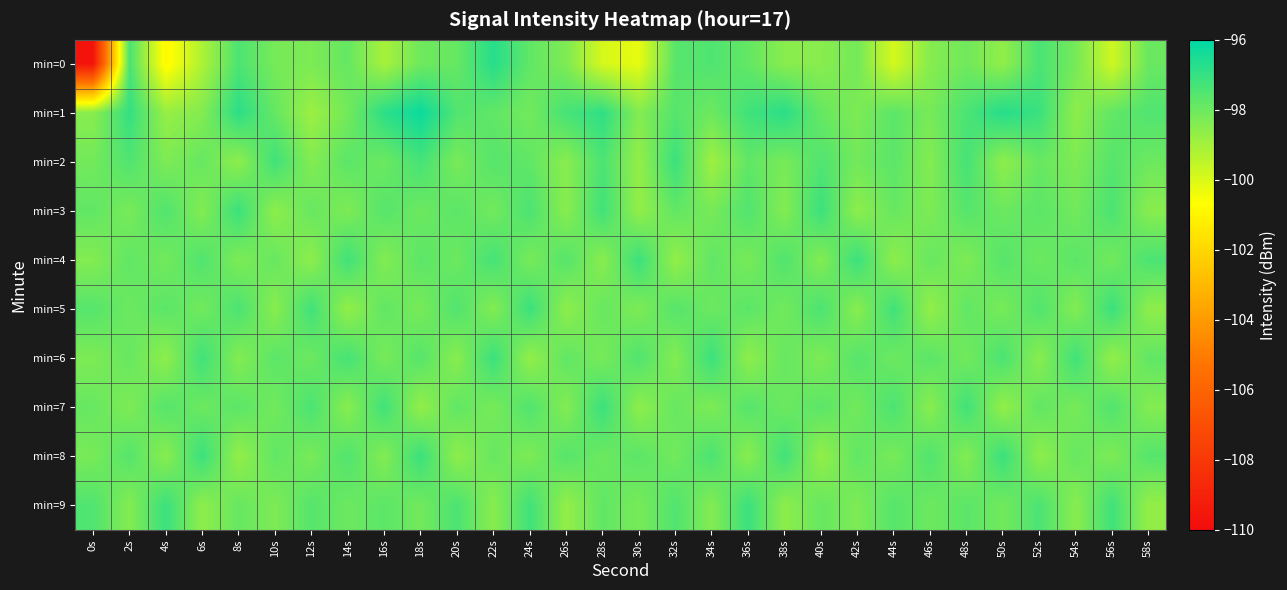

Reading right to left, transcribe all the data shown in this chart.

min=0: 58s=-97.9	56s=-99.8	54s=-98.2	52s=-97.4	50s=-98.7	48s=-98.1	46s=-98.5	44s=-99.9	42s=-98.1	40s=-98.5	38s=-98.5	36s=-97.8	34s=-97.5	32s=-97.6	30s=-100.2	28s=-99.9	26s=-98.3	24s=-97.8	22s=-96.7	20s=-97.9	18s=-98.1	16s=-99.0	14s=-97.9	12s=-98.3	10s=-98.2	8s=-97.4	6s=-99.2	4s=-100.9	2s=-97.4	0s=-109.7
min=1: 58s=-97.5	56s=-97.8	54s=-98.6	52s=-97.1	50s=-96.7	48s=-97.4	46s=-98.2	44s=-97.7	42s=-98.3	40s=-97.9	38s=-96.8	36s=-97.2	34s=-98.0	32s=-97.6	30s=-98.4	28s=-96.9	26s=-97.3	24s=-98.1	22s=-97.8	20s=-97.5	18s=-96.2	16s=-96.8	14s=-98.1	12s=-98.8	10s=-97.9	8s=-96.8	6s=-98.4	4s=-98.8	2s=-97.0	0s=-98.5
min=2: 58s=-98.0	56s=-97.6	54s=-98.3	52s=-97.9	50s=-98.6	48s=-97.3	46s=-98.4	44s=-97.7	42s=-98.1	40s=-97.5	38s=-98.2	36s=-97.8	34s=-98.9	32s=-97.1	30s=-98.7	28s=-97.4	26s=-98.5	24s=-97.8	22s=-97.6	20s=-98.2	18s=-97.3	16s=-98.0	14s=-97.7	12s=-98.4	10s=-97.2	8s=-98.6	6s=-97.9	4s=-98.3	2s=-97.5	0s=-98.1
min=3: 58s=-98.5	56s=-97.4	54s=-98.1	52s=-97.7	50s=-98.0	48s=-97.6	46s=-98.3	44s=-97.9	42s=-98.6	40s=-97.1	38s=-98.4	36s=-97.5	34s=-98.2	32s=-97.8	30s=-98.7	28s=-97.2	26s=-98.5	24s=-97.4	22s=-98.1	20s=-97.7	18s=-98.0	16s=-97.6	14s=-98.3	12s=-97.9	10s=-98.6	8s=-97.1	6s=-98.4	4s=-97.5	2s=-98.2	0s=-97.8
min=4: 58s=-97.4	56s=-98.1	54s=-97.7	52s=-98.0	50s=-97.6	48s=-98.3	46s=-97.9	44s=-98.6	42s=-97.1	40s=-98.4	38s=-97.5	36s=-98.2	34s=-97.8	32s=-98.7	30s=-97.1	28s=-98.5	26s=-97.6	24s=-98.2	22s=-97.3	20s=-98.0	18s=-97.7	16s=-98.4	14s=-97.2	12s=-98.6	10s=-97.9	8s=-98.3	6s=-97.5	4s=-98.1	2s=-97.8	0s=-98.4
min=5: 58s=-98.6	56s=-97.1	54s=-98.4	52s=-97.5	50s=-98.2	48s=-97.8	46s=-98.7	44s=-97.2	42s=-98.5	40s=-97.4	38s=-98.1	36s=-97.7	34s=-98.0	32s=-97.6	30s=-98.3	28s=-97.9	26s=-98.6	24s=-97.1	22s=-98.4	20s=-97.5	18s=-98.2	16s=-97.8	14s=-98.7	12s=-97.2	10s=-98.5	8s=-97.4	6s=-98.1	4s=-97.7	2s=-98.0	0s=-97.6
min=6: 58s=-97.8	56s=-98.7	54s=-97.2	52s=-98.5	50s=-97.4	48s=-98.1	46s=-97.7	44s=-98.0	42s=-97.6	40s=-98.3	38s=-97.9	36s=-98.6	34s=-97.1	32s=-98.4	30s=-97.5	28s=-98.2	26s=-97.8	24s=-98.7	22s=-97.1	20s=-98.5	18s=-97.6	16s=-98.2	14s=-97.3	12s=-98.0	10s=-97.7	8s=-98.4	6s=-97.2	4s=-98.6	2s=-97.9	0s=-98.3
min=7: 58s=-98.4	56s=-97.5	54s=-98.2	52s=-97.8	50s=-98.7	48s=-97.2	46s=-98.5	44s=-97.4	42s=-98.1	40s=-97.7	38s=-98.0	36s=-97.6	34s=-98.3	32s=-97.9	30s=-98.6	28s=-97.1	26s=-98.4	24s=-97.5	22s=-98.2	20s=-97.8	18s=-98.7	16s=-97.2	14s=-98.5	12s=-97.4	10s=-98.1	8s=-97.7	6s=-98.0	4s=-97.6	2s=-98.3	0s=-97.9
min=8: 58s=-97.6	56s=-98.3	54s=-97.9	52s=-98.6	50s=-97.1	48s=-98.4	46s=-97.5	44s=-98.2	42s=-97.8	40s=-98.7	38s=-97.2	36s=-98.5	34s=-97.4	32s=-98.1	30s=-97.7	28s=-98.0	26s=-97.6	24s=-98.3	22s=-97.9	20s=-98.6	18s=-97.1	16s=-98.4	14s=-97.5	12s=-98.2	10s=-97.8	8s=-98.7	6s=-97.1	4s=-98.5	2s=-97.6	0s=-98.2
min=9: 58s=-98.7	56s=-97.2	54s=-98.5	52s=-97.4	50s=-98.1	48s=-97.7	46s=-98.0	44s=-97.6	42s=-98.3	40s=-97.9	38s=-98.6	36s=-97.1	34s=-98.4	32s=-97.5	30s=-98.2	28s=-97.8	26s=-98.7	24s=-97.2	22s=-98.5	20s=-97.4	18s=-98.1	16s=-97.7	14s=-98.0	12s=-97.6	10s=-98.3	8s=-97.9	6s=-98.6	4s=-97.1	2s=-98.4	0s=-97.5